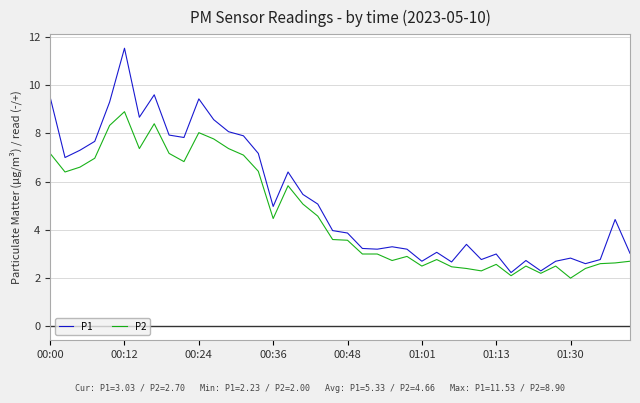

Which series has the largest total across all categories?

P1